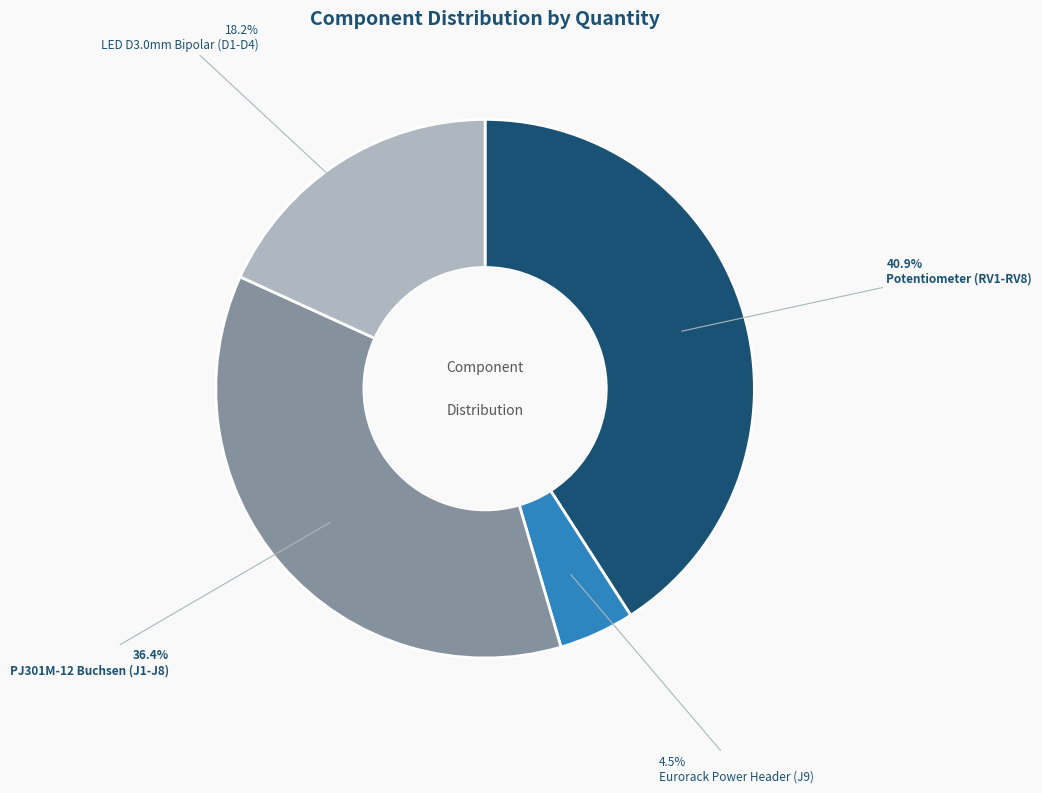

What percentage is the PJ301M-12 Buchsen (J1-J8) slice, to the nearest percent?

36%